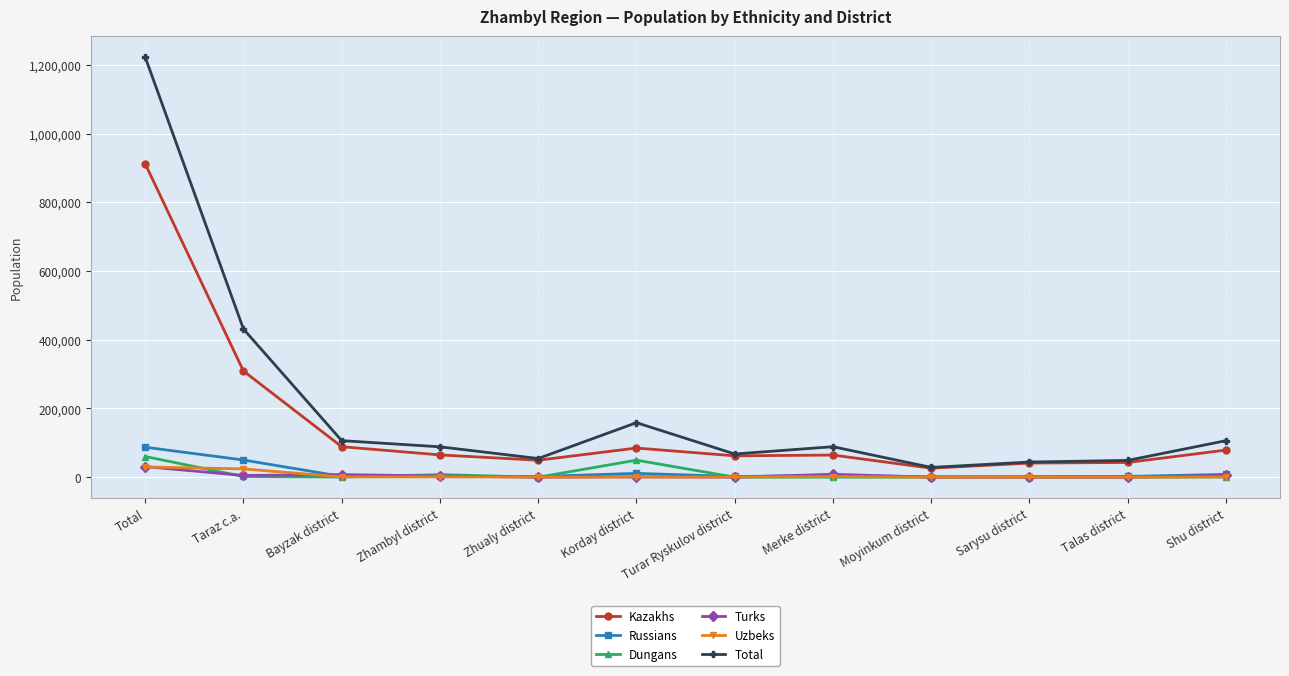

Is it true that Total equals 44088 at Sarysu district?

True